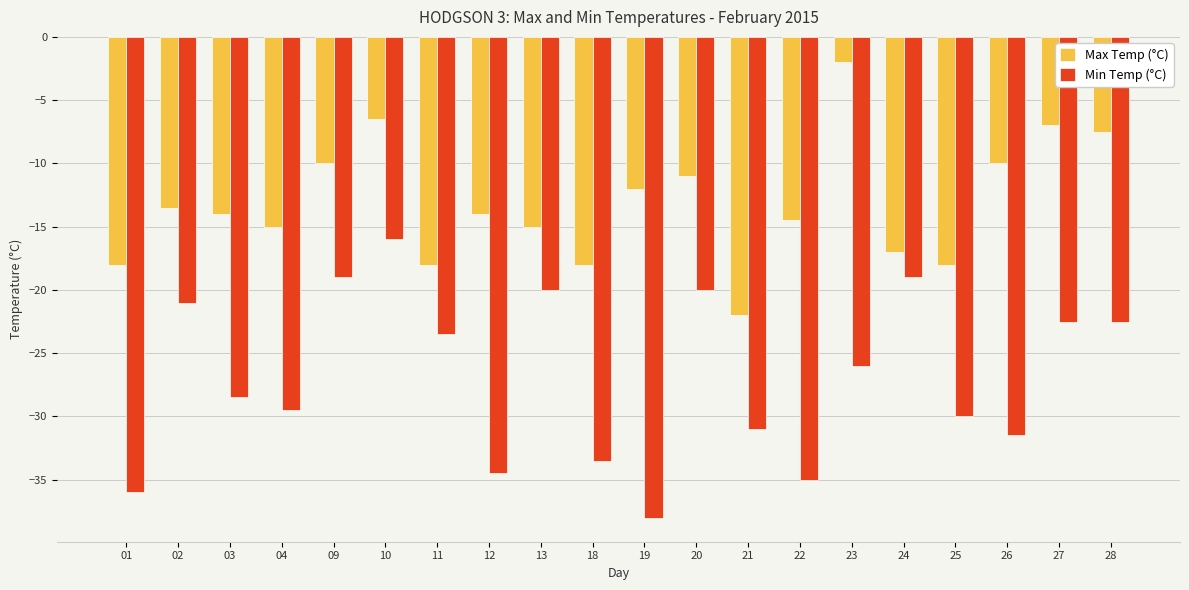

Reading left to right, list all the values displayed in this chart.

Max Temp (°C): -18.0	-13.5	-14.0	-15.0	-10.0	-6.5	-18.0	-14.0	-15.0	-18.0	-12.0	-11.0	-22.0	-14.5	-2.0	-17.0	-18.0	-10.0	-7.0	-7.5
Min Temp (°C): -36.0	-21.0	-28.5	-29.5	-19.0	-16.0	-23.5	-34.5	-20.0	-33.5	-38.0	-20.0	-31.0	-35.0	-26.0	-19.0	-30.0	-31.5	-22.5	-22.5